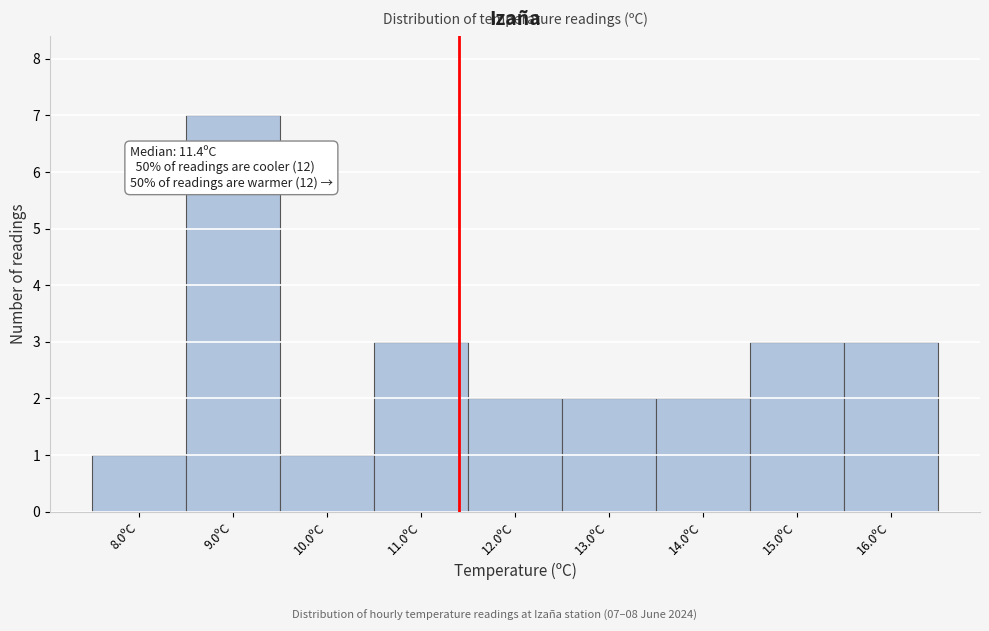

Which range on the x-axis has the tallest bar?

8.5 to 9.5